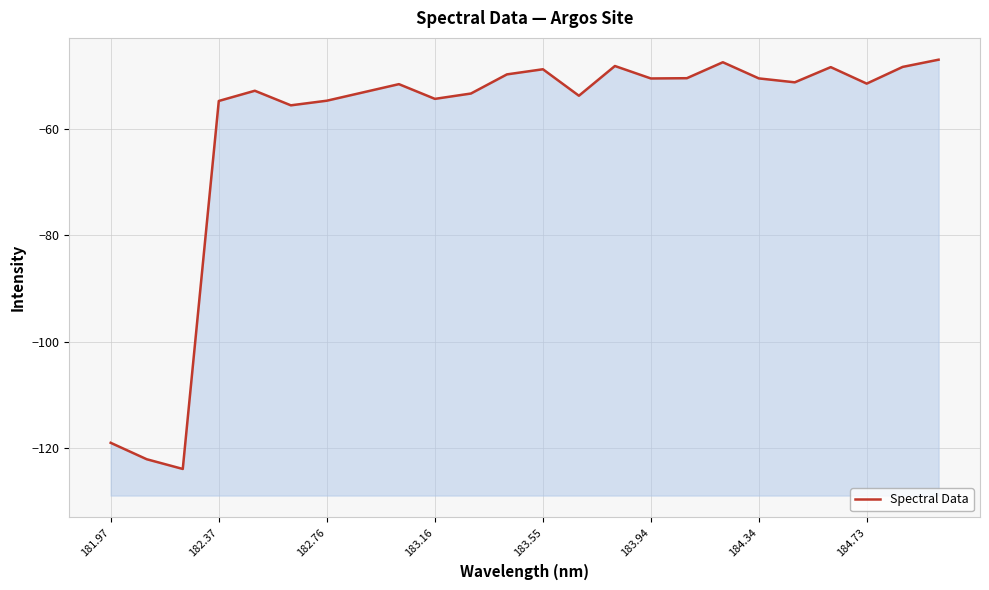

Count the number of categories in the chart.

24